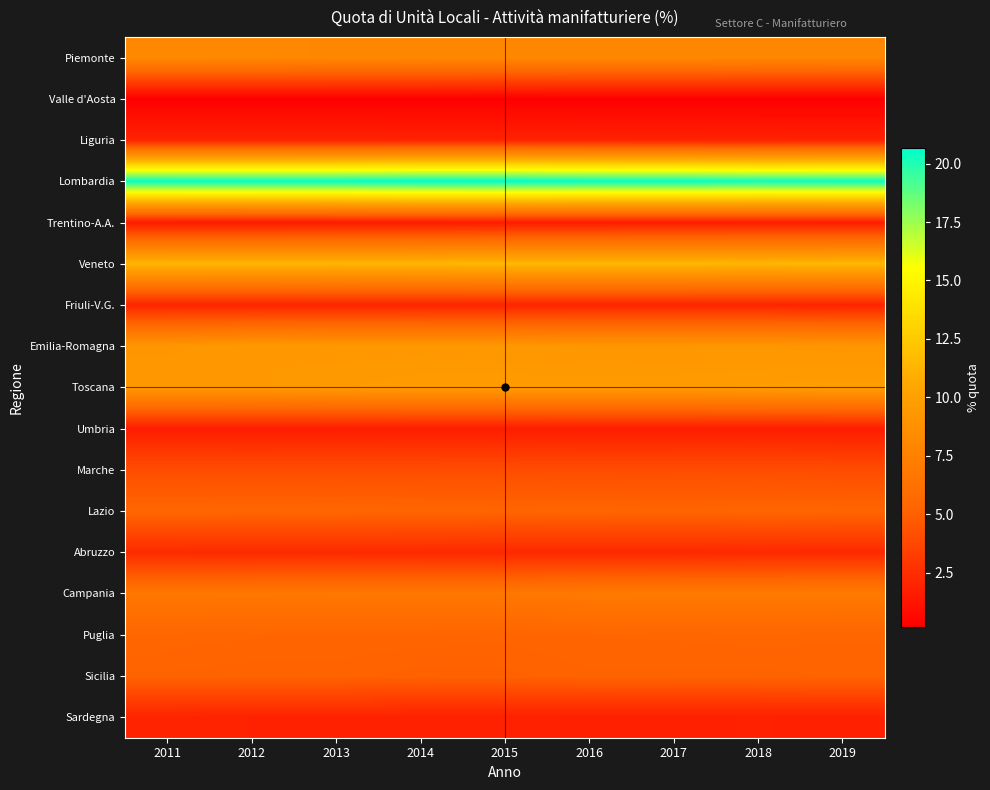

At 2017, list the series in order from smallest to largest.

Valle d'Aosta, Trentino-A.A., Umbria, Sardegna, Liguria, Friuli-V.G., Abruzzo, Marche, Sicilia, Lazio, Puglia, Campania, Piemonte, Emilia-Romagna, Toscana, Veneto, Lombardia